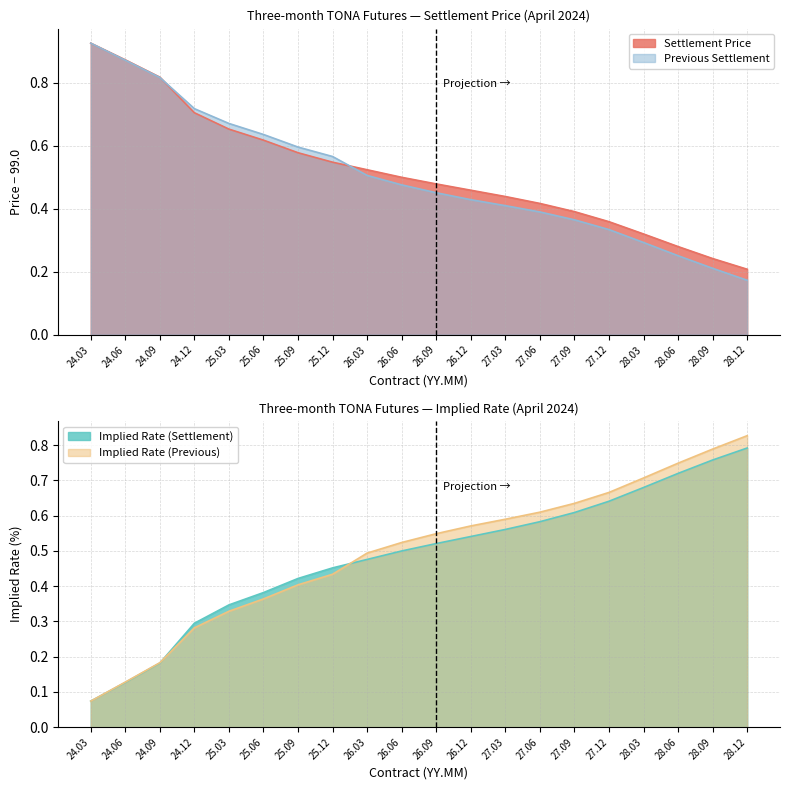

True or false: Implied Rate (Settlement) has more than 1 interior local peaks.

False